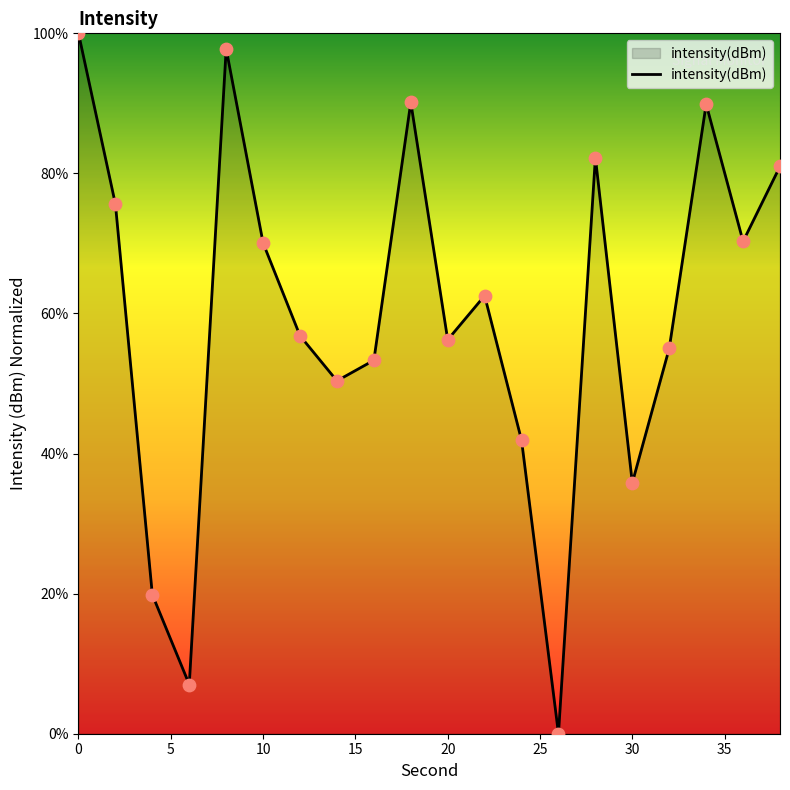

What is the difference between the maximum and minimum values?

100.0